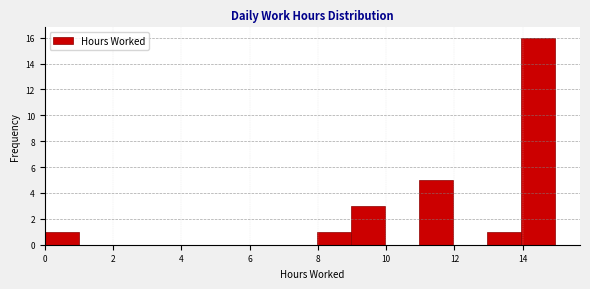

Which range on the x-axis has the tallest bar?

14 to 15